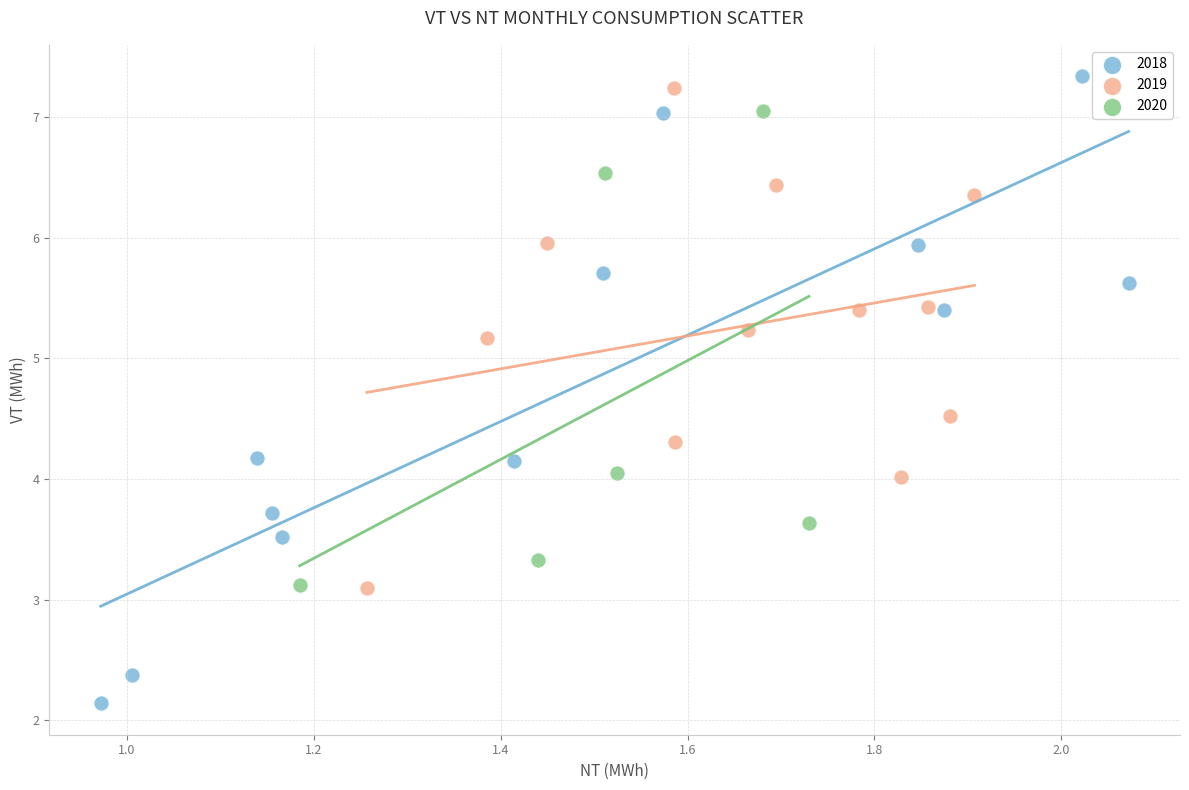

What are all the series names shown in the legend?

2018, 2019, 2020